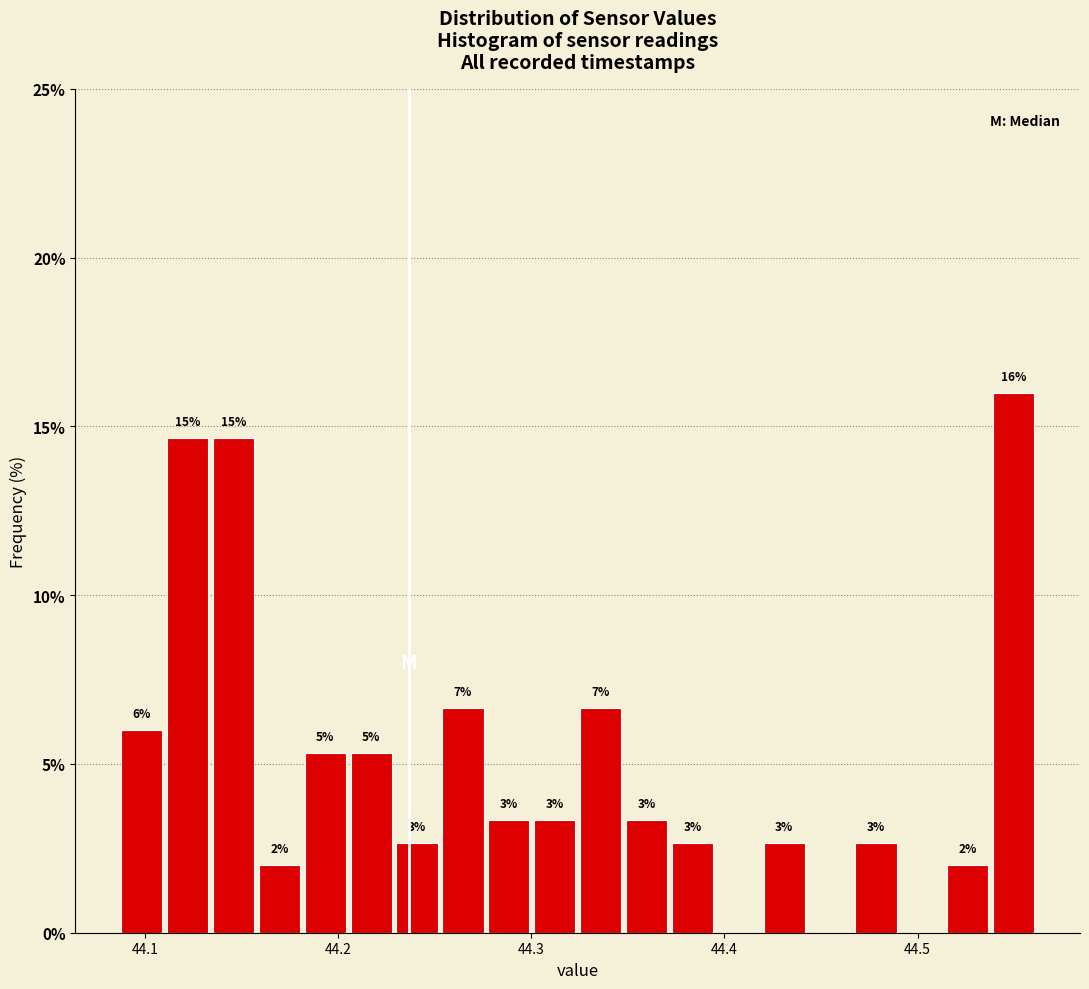

Read against the x-axis, roughly where is the centre of the tallest bar?

44.55